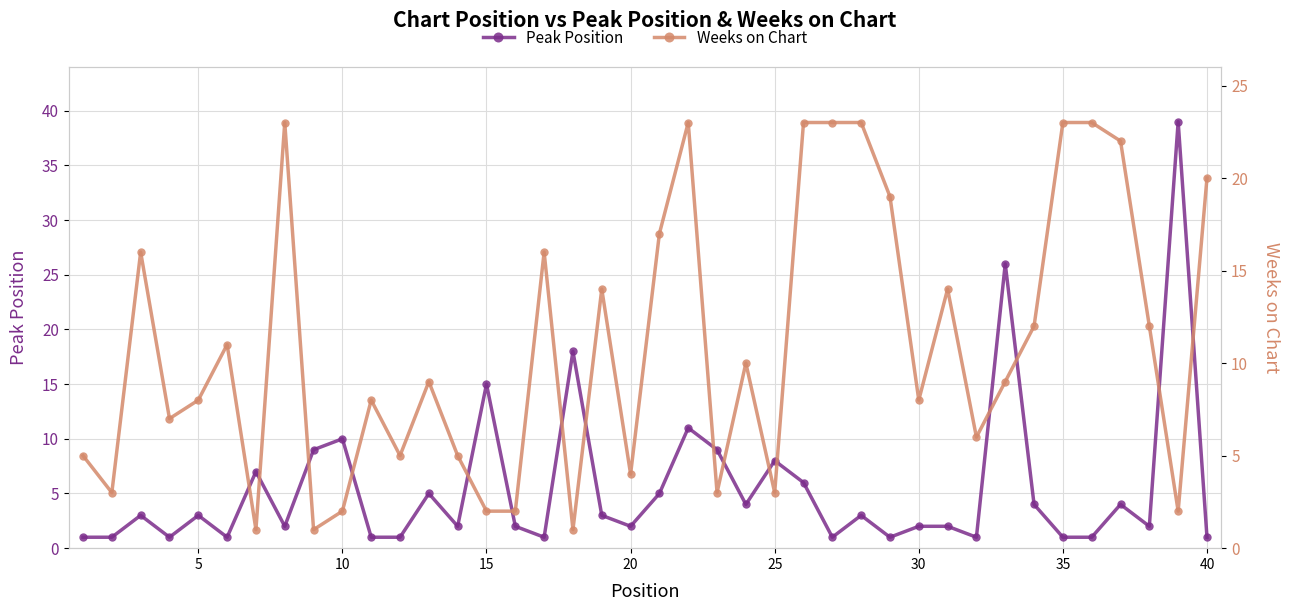

How many lines are shown in the chart?

2